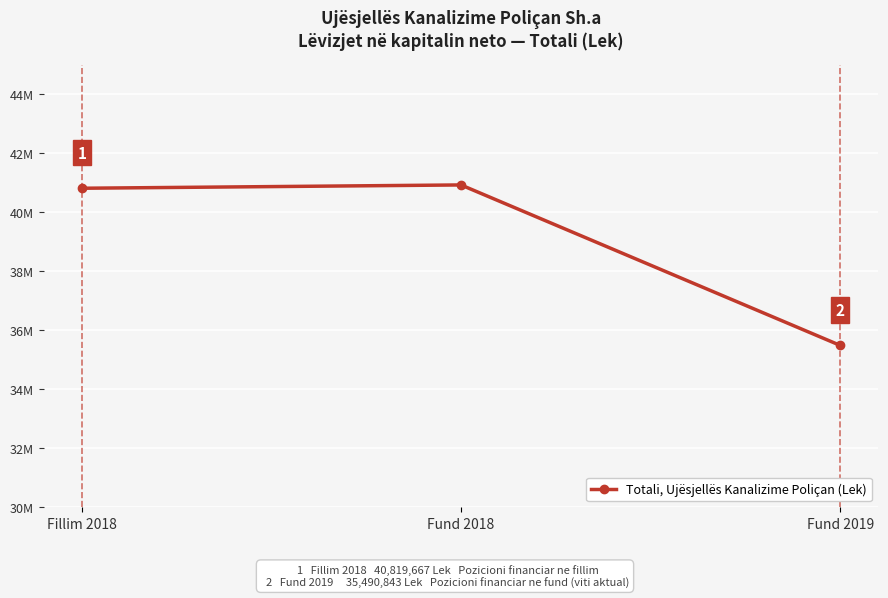

Rank the categories by value from lowest to highest.

Fund 2019, Fillim 2018, Fund 2018